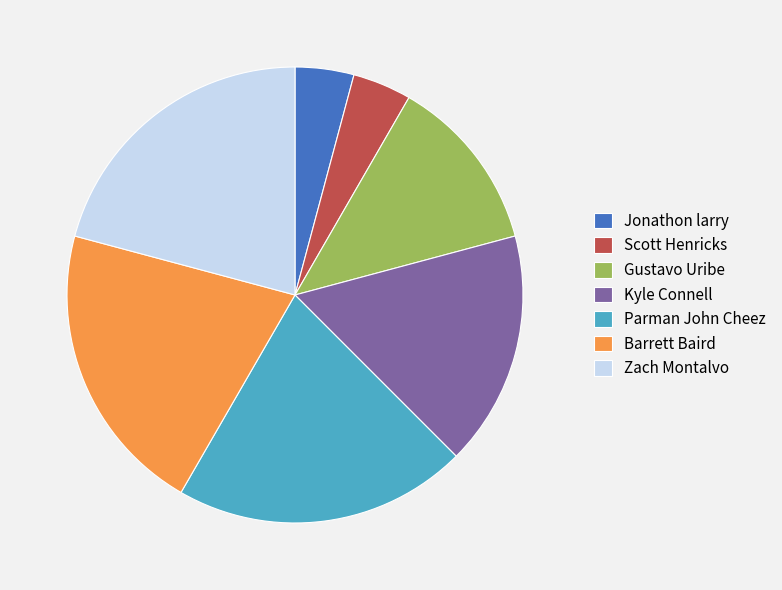

Is there a majority slice in this chart?

No